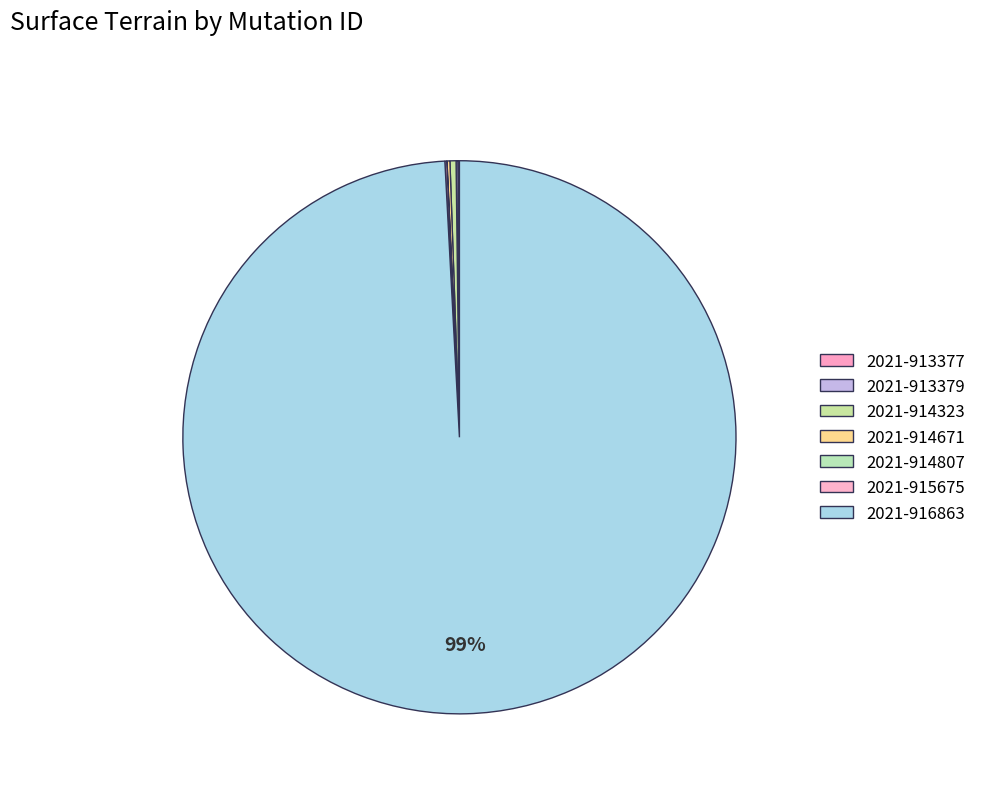

How many slices are in this pie chart?

7